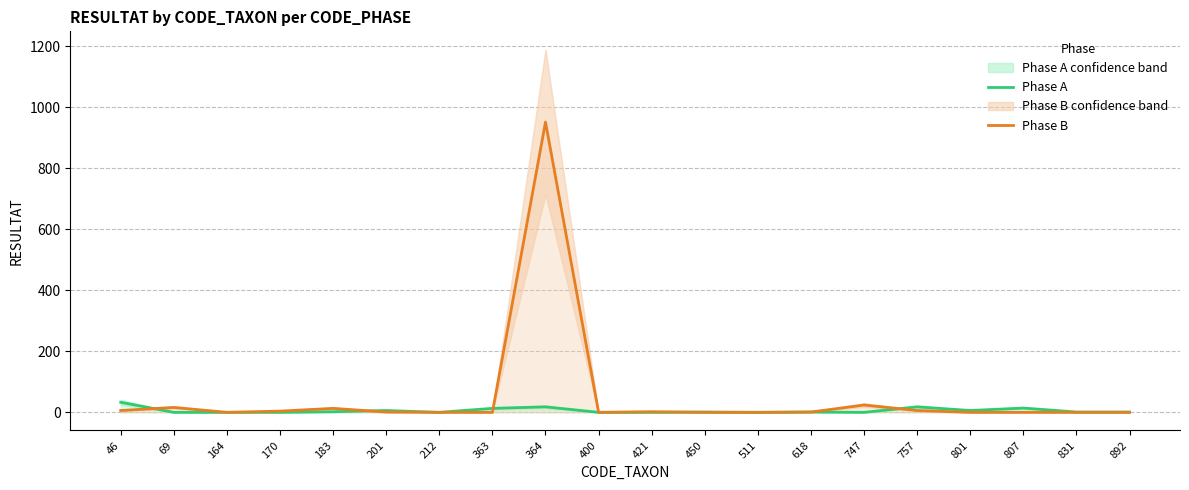

Reading left to right, extract all data points from this chart.

Phase A: 46=33	69=0	164=0	170=0	183=2	201=6	212=0	363=13	364=18	400=0	421=0	450=1	511=0	618=1	747=0	757=18	801=6	807=14	831=1	892=1
Phase B: 46=6	69=16	164=0	170=4	183=13	201=1	212=0	363=0	364=952	400=0	421=2	450=0	511=0	618=1	747=24	757=6	801=0	807=0	831=0	892=0